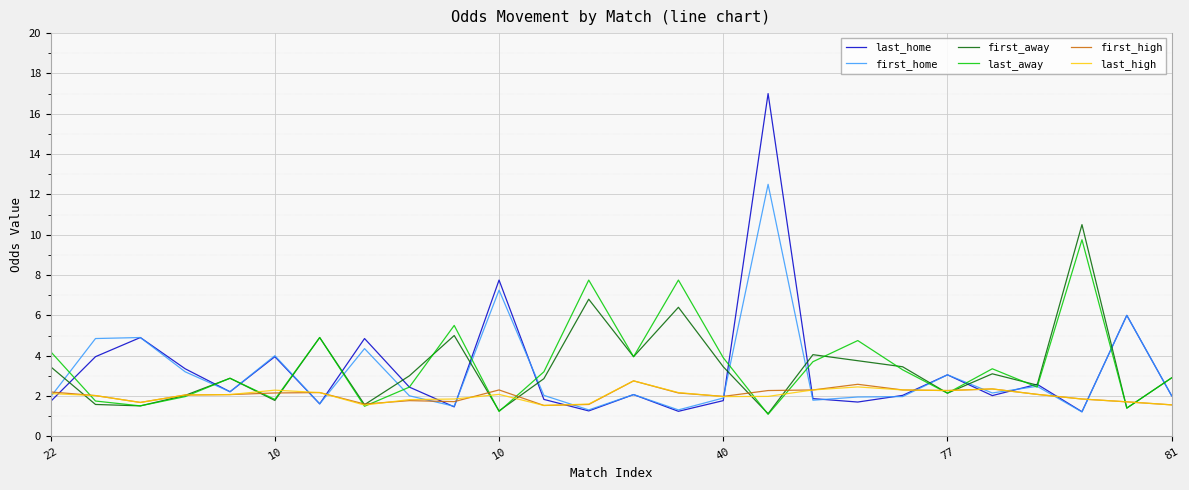

Which series has the widest spread of values?

last_home